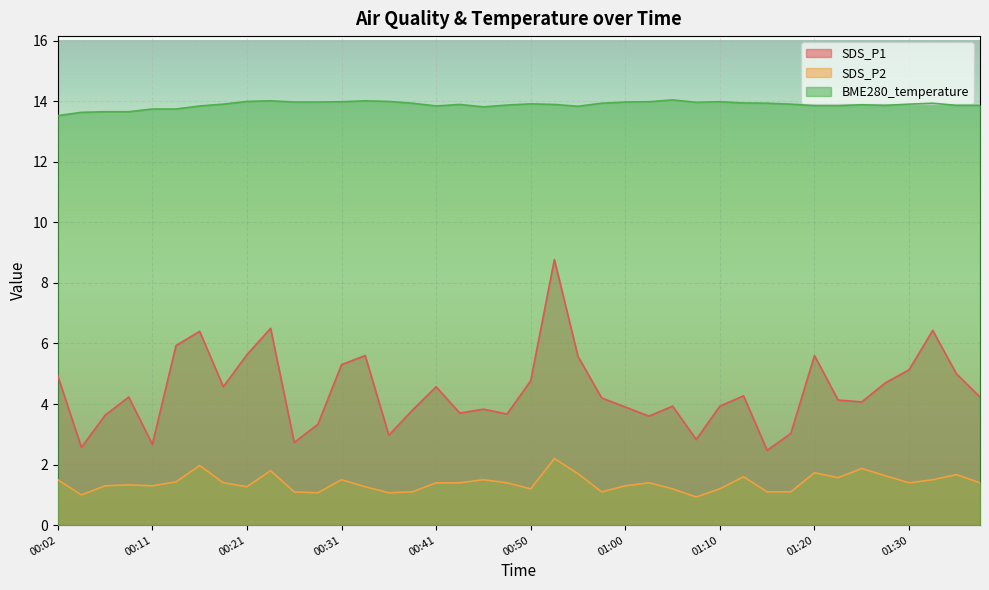

What value does the BME280_temperature series have at 00:06?

13.7